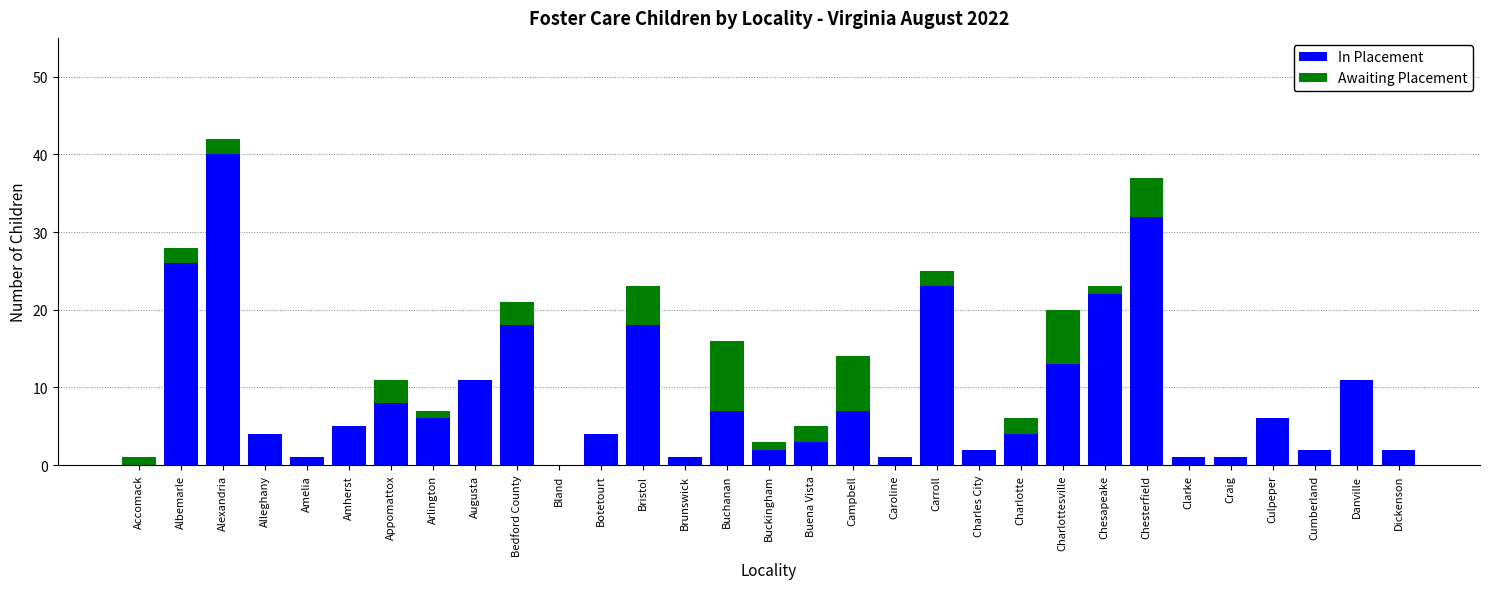

What is the highest value of the In Placement series?

40